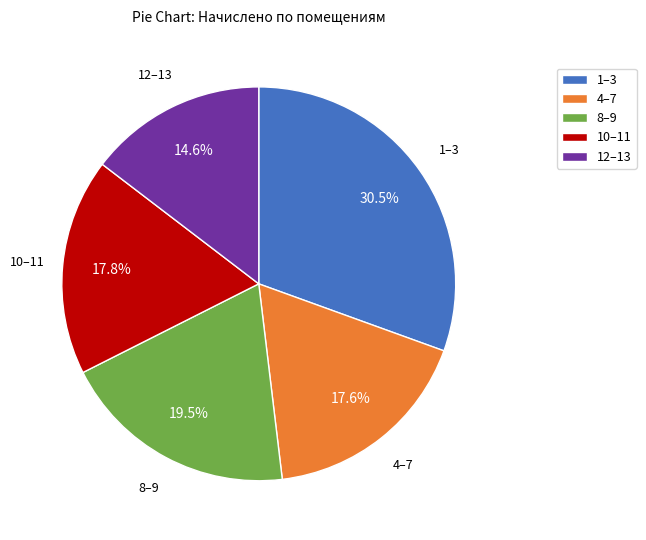

Between 12–13 and 10–11, which is larger?

10–11